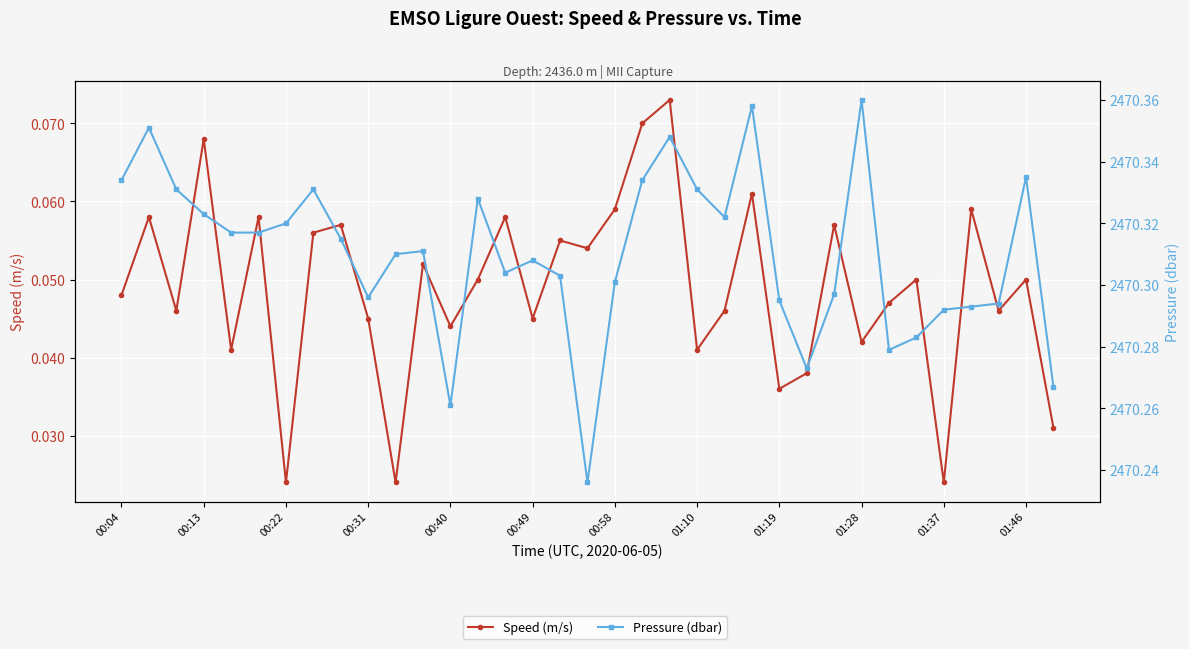

Reading left to right, what are all the values shown in this chart?

Speed (m/s): 0.0	0.1	0.0	0.1	0.0	0.1	0.0	0.1	0.1	0.0	0.0	0.1	0.0	0.1	0.1	0.0	0.1	0.1	0.1	0.1	0.1	0.0	0.0	0.1	0.0	0.0	0.1	0.0	0.0	0.1	0.0	0.1	0.0	0.1	0.0
Pressure (dbar): 2470.3	2470.4	2470.3	2470.3	2470.3	2470.3	2470.3	2470.3	2470.3	2470.3	2470.3	2470.3	2470.3	2470.3	2470.3	2470.3	2470.3	2470.2	2470.3	2470.3	2470.3	2470.3	2470.3	2470.4	2470.3	2470.3	2470.3	2470.4	2470.3	2470.3	2470.3	2470.3	2470.3	2470.3	2470.3